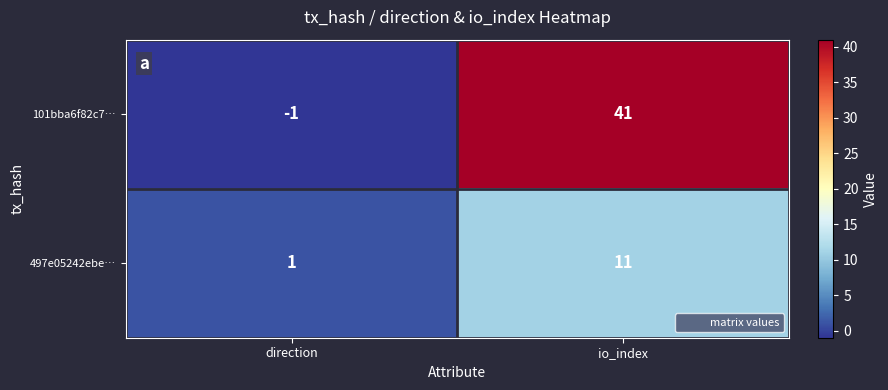

Reading left to right, what are all the values shown in this chart?

101bba6f82c7…: -1	41
497e05242ebe…: 1	11